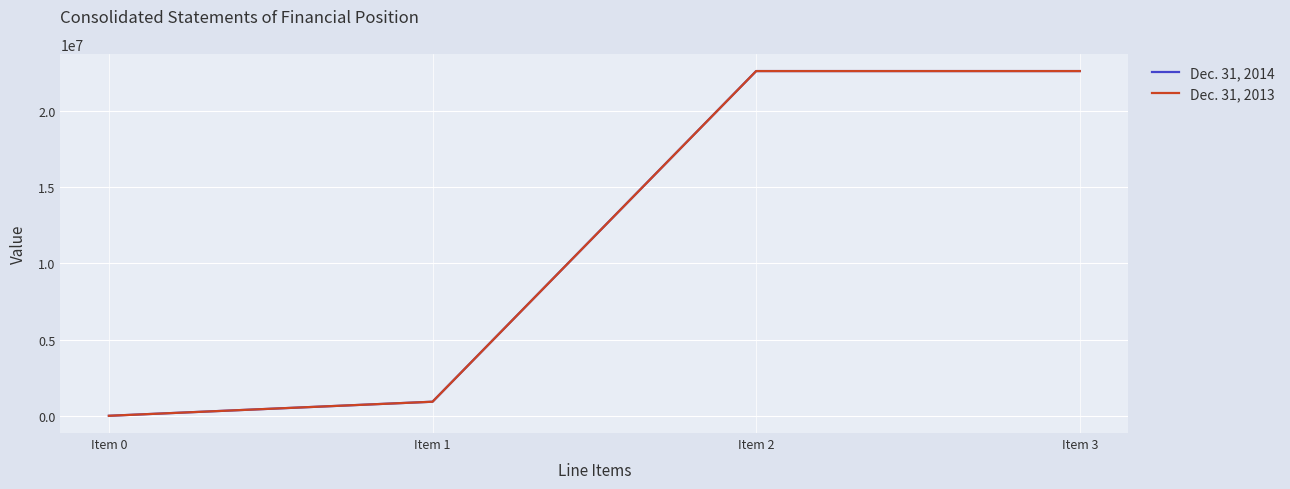

What is the total value across all series at Item 2?

45220112.0